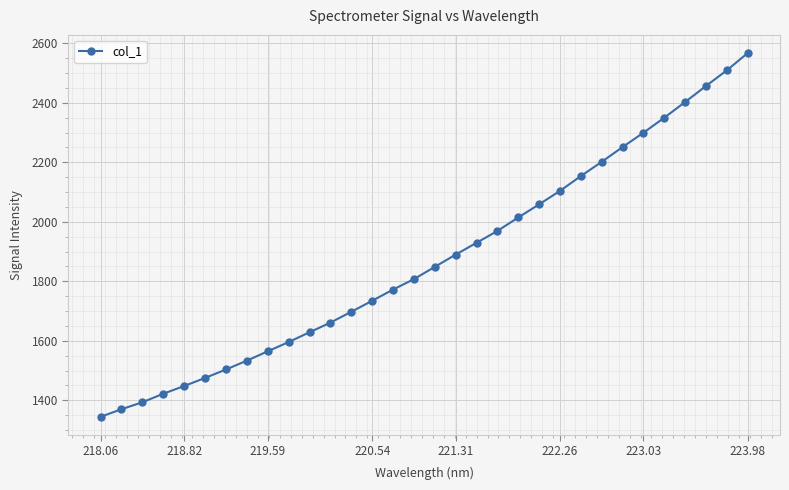

How many categories are shown in the chart?

32